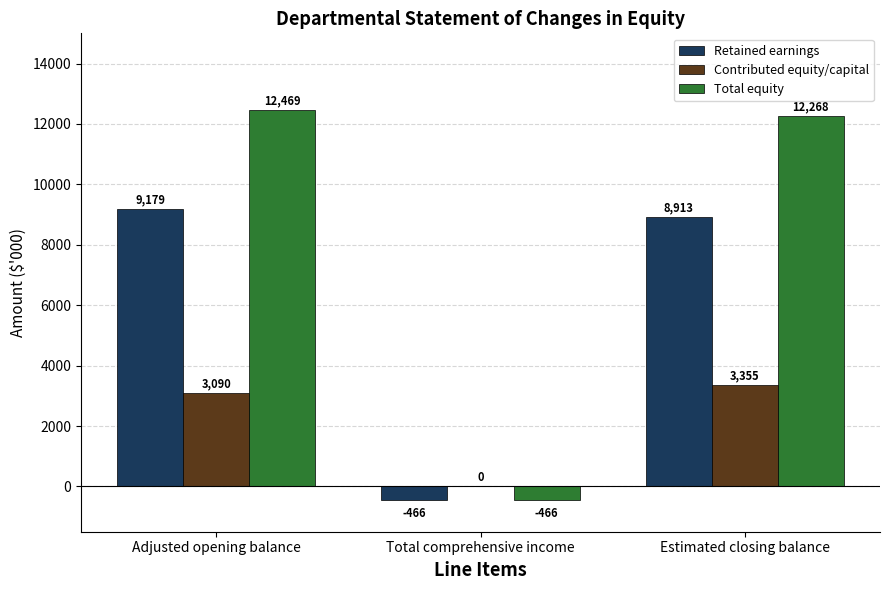

What is the sum of all Total equity values?

24271